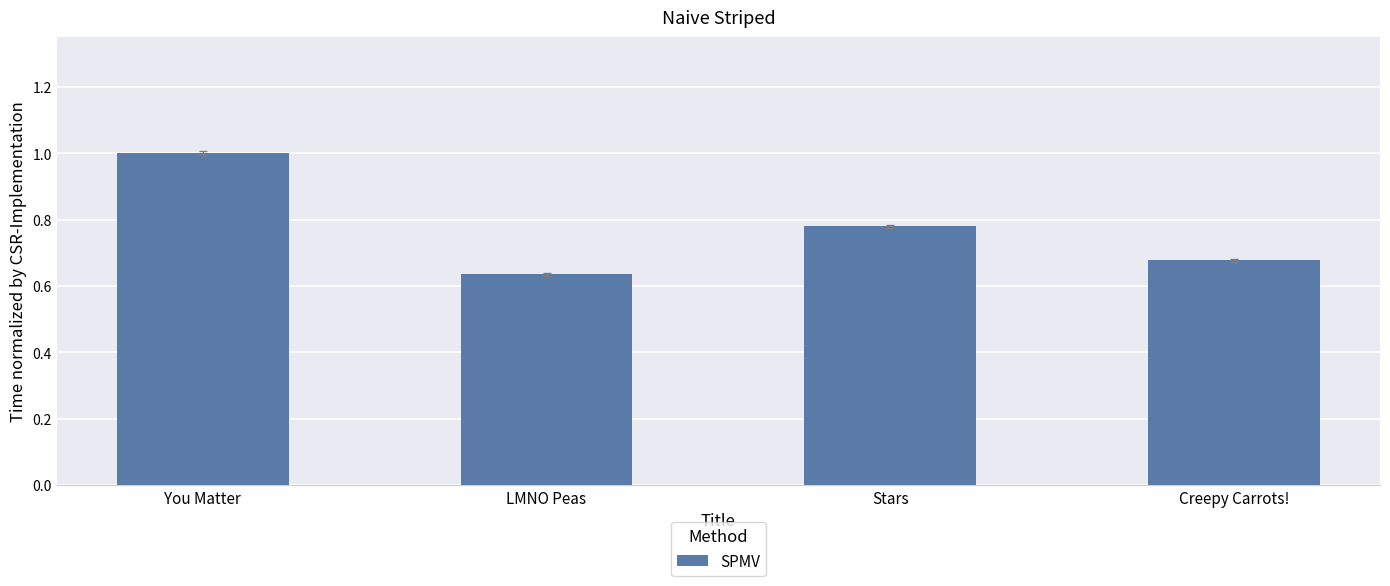

Are the bars grouped side by side (vs. stacked)?

No